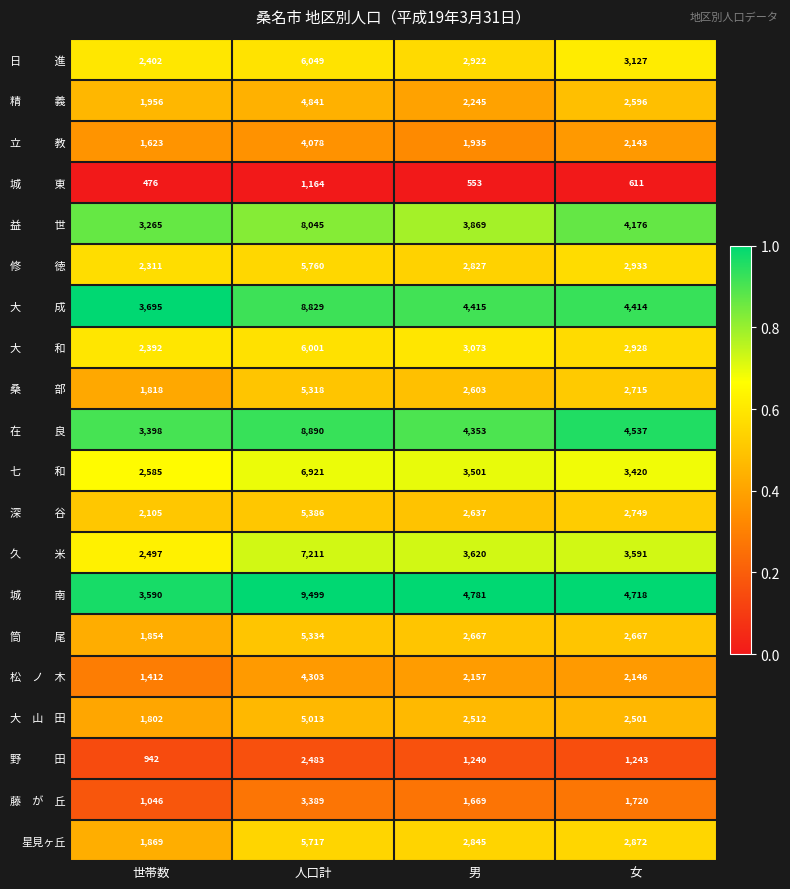

Which label corresponds to the largest value in the chart?

人口計